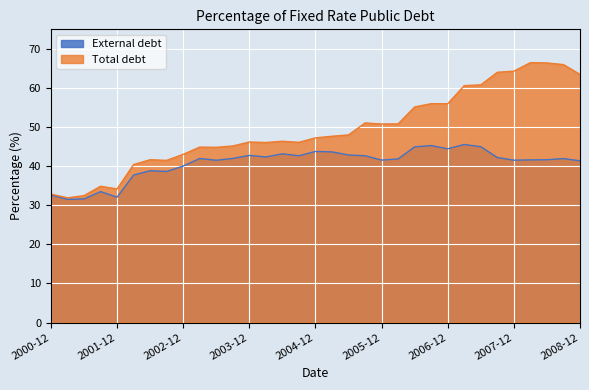

How many lines are shown in the chart?

2